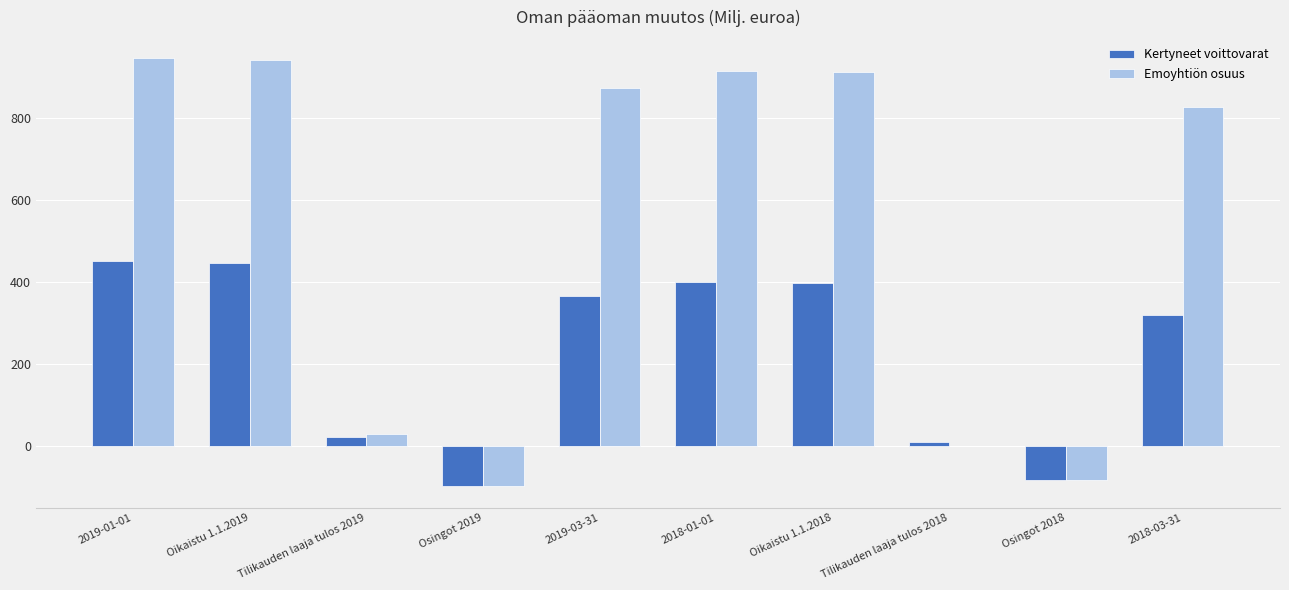

At which label is Emoyhtiön osuus closest to 423?

Tilikauden laaja tulos 2019